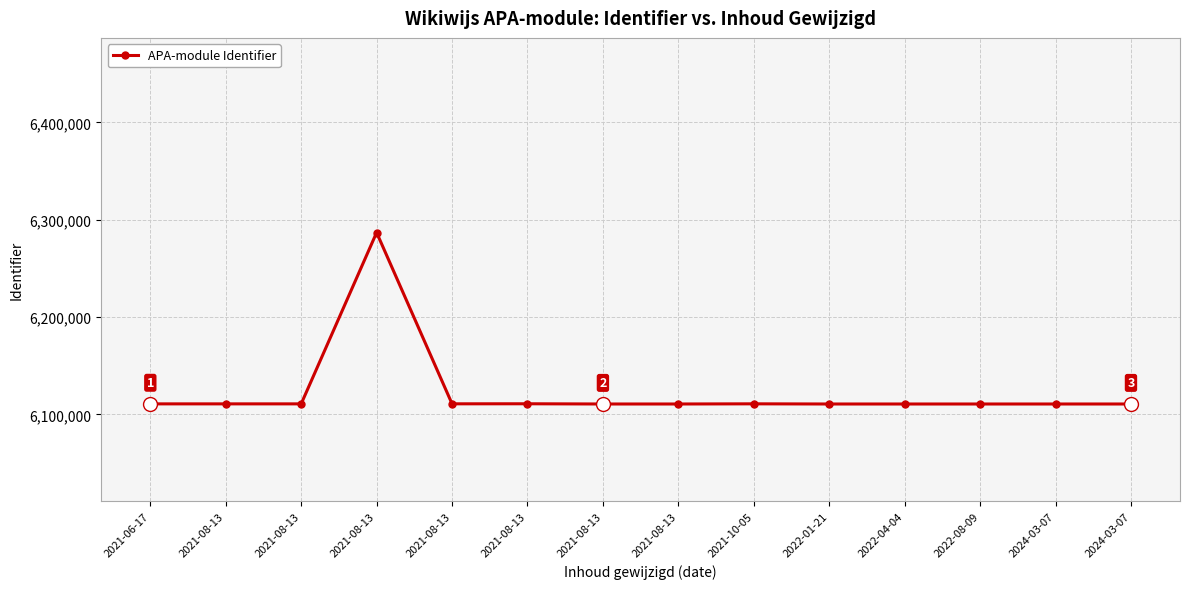

How many lines are shown in the chart?

1